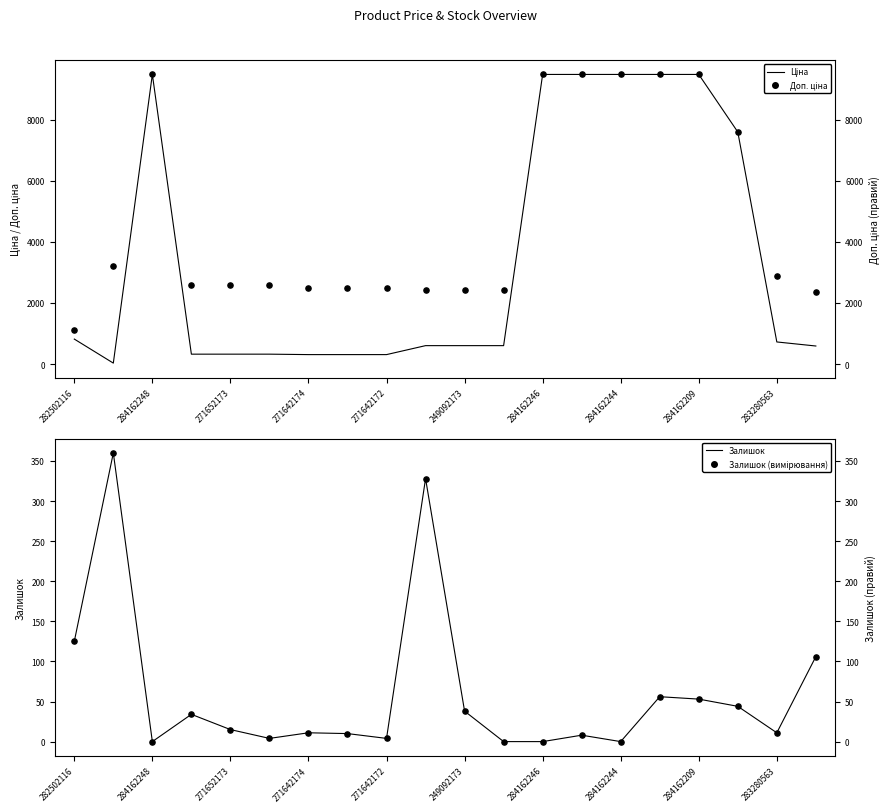

What are all the series names shown in the legend?

Ціна, Доп. ціна, Залишок, Залишок (вимірювання)